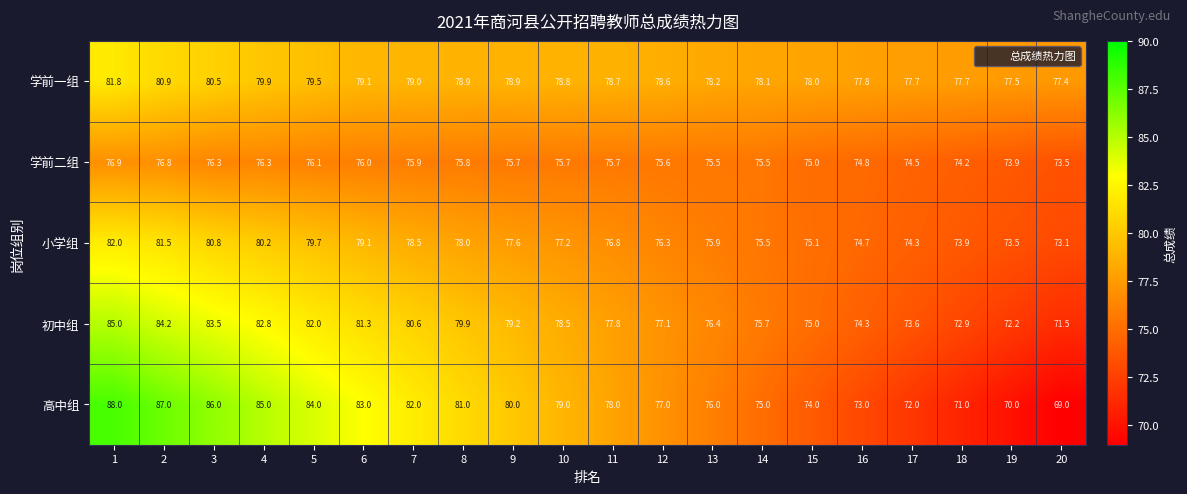

At which label does 初中组 reach its minimum?

20